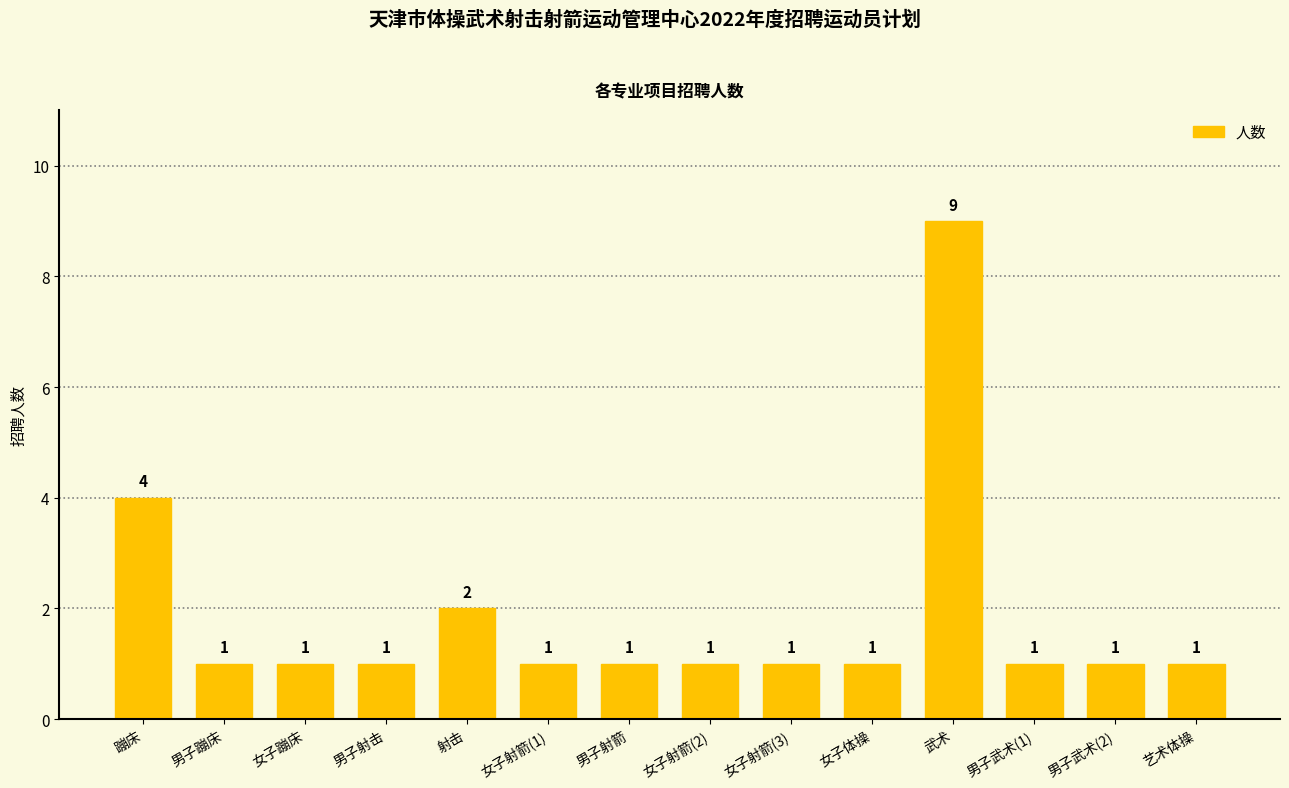

The chart shows a value of 2 at 男子武术(2). True or false?

False